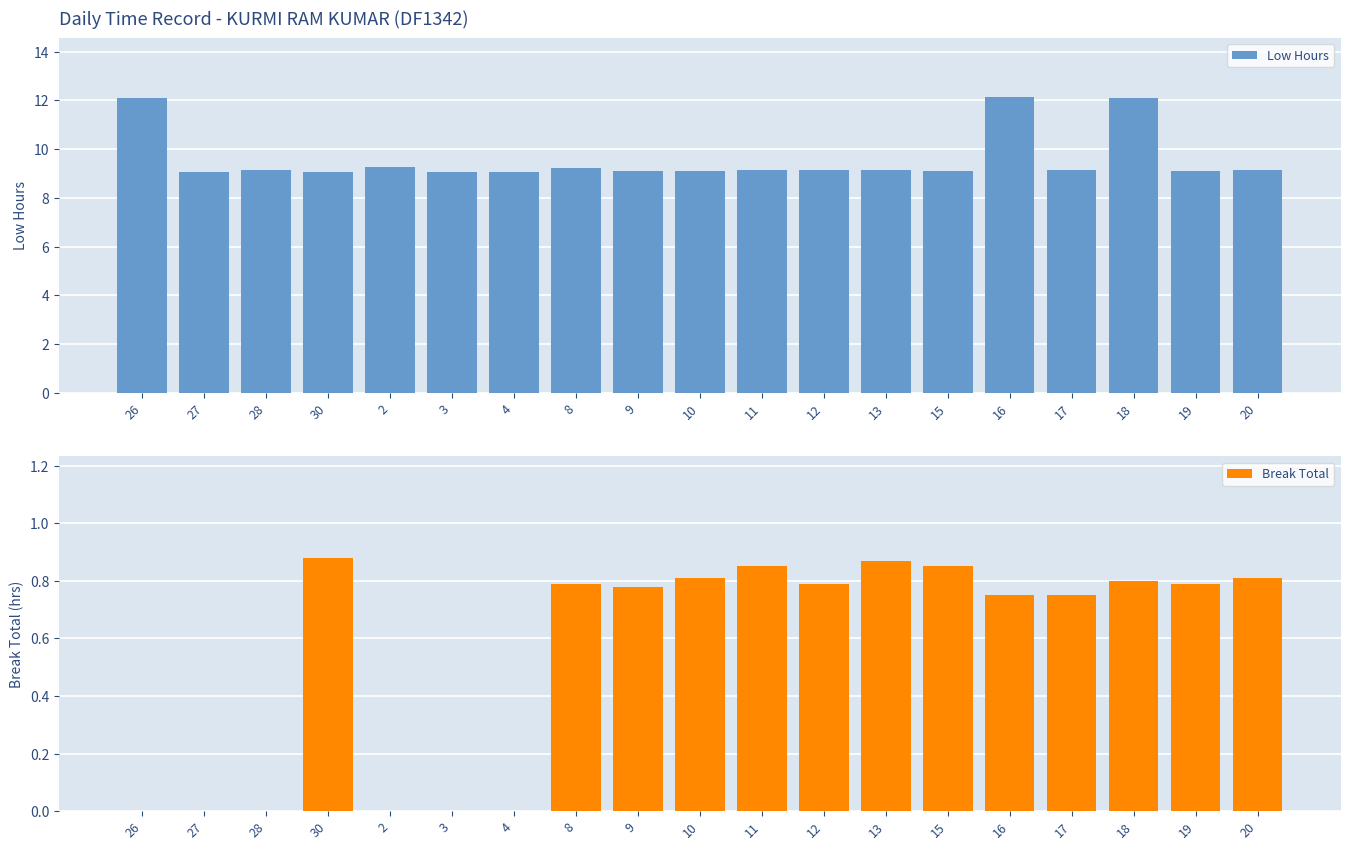

At how many categories does at least one series exceed 1?

19